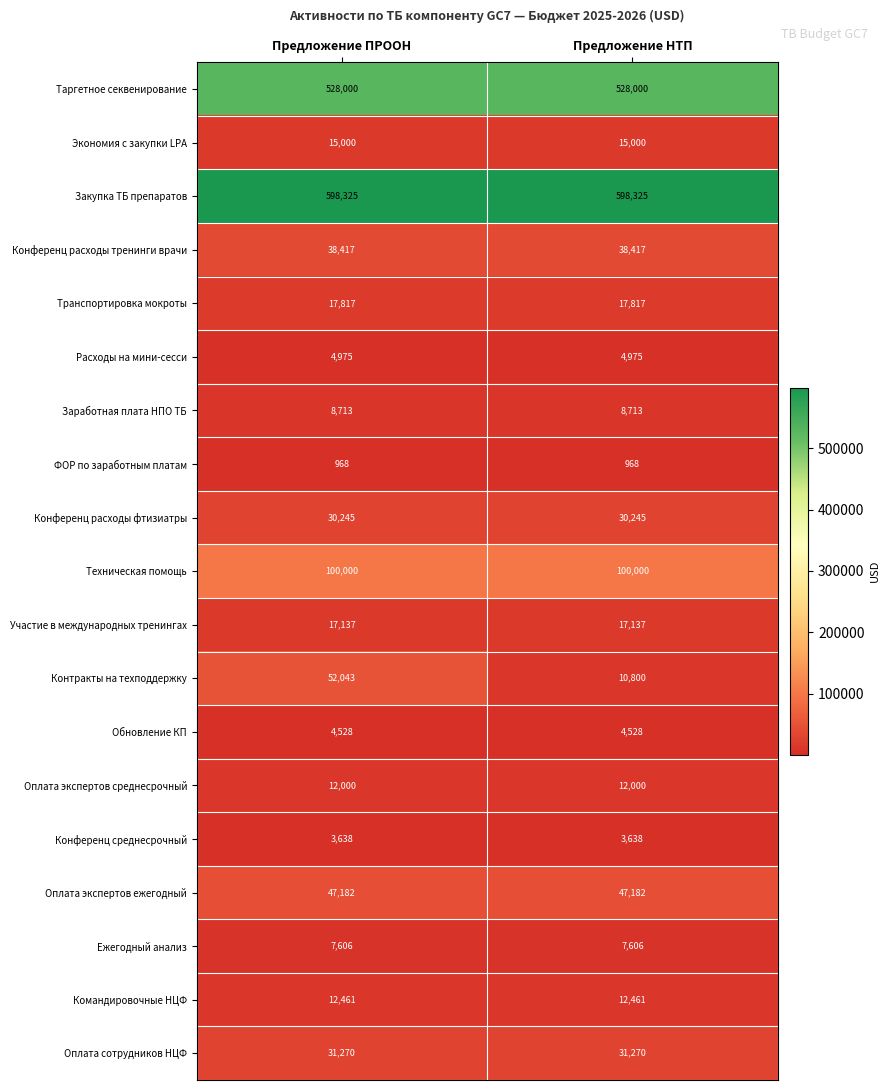

The Закупка ТБ препаратов series shows 824650 at Предложение ПРООН. True or false?

False